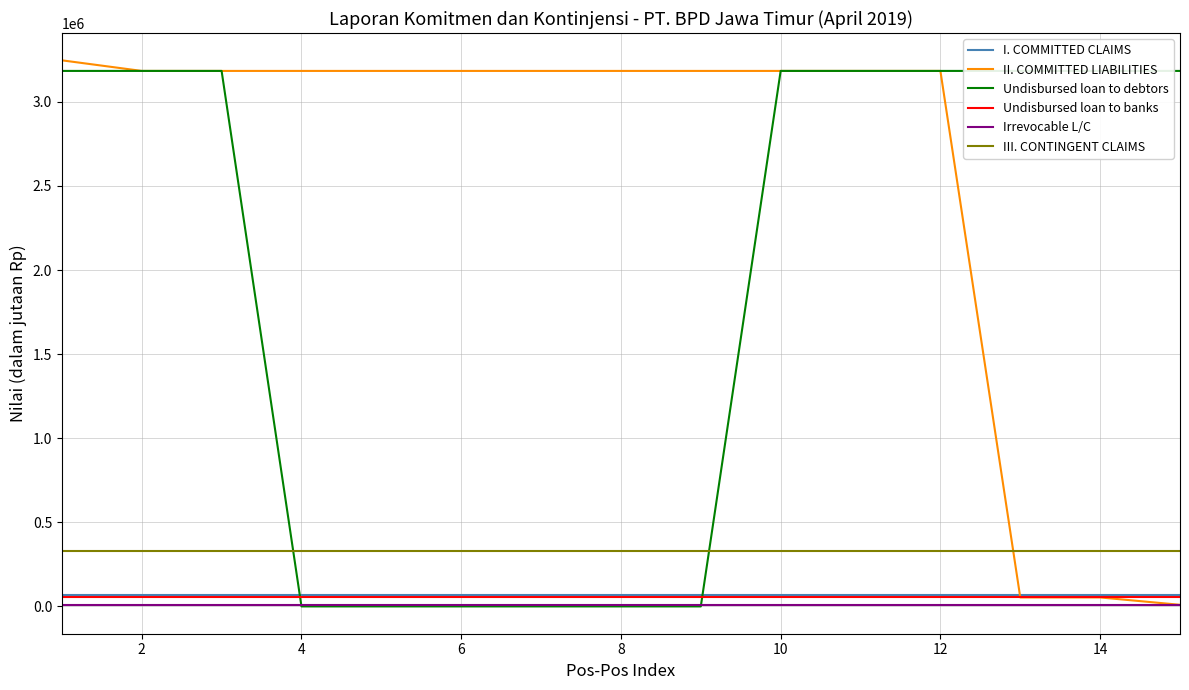

At how many categories does at least one series exceed 2803876?

15